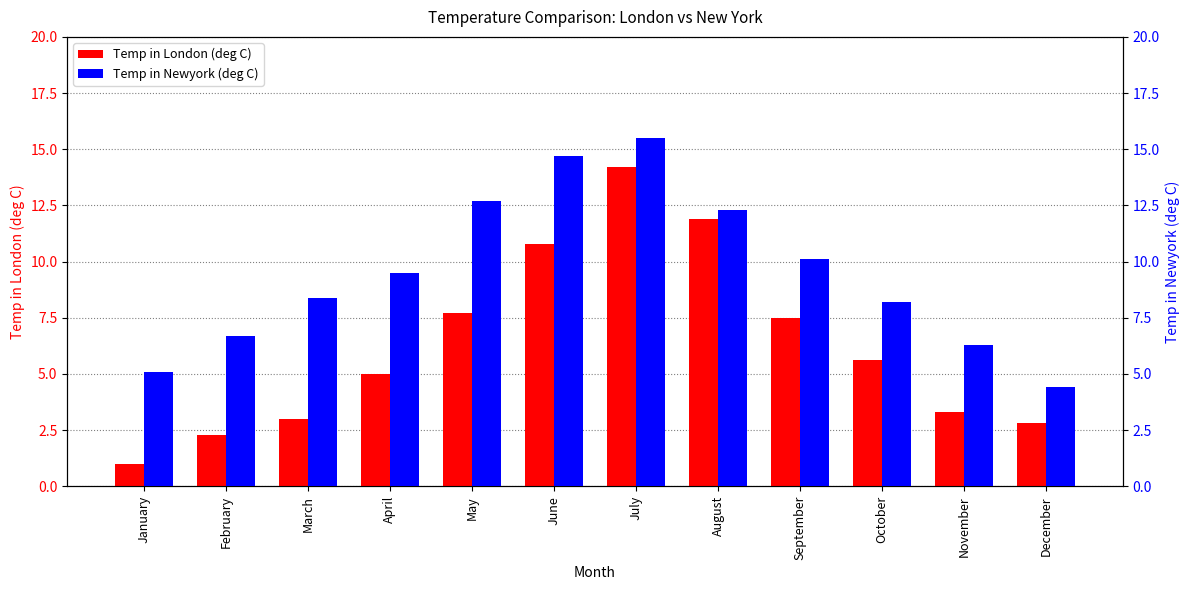

Reading left to right, what are all the values shown in this chart?

Temp in London (deg C): January=1.0	February=2.3	March=3.0	April=5.0	May=7.7	June=10.8	July=14.2	August=11.9	September=7.5	October=5.6	November=3.3	December=2.8
Temp in Newyork (deg C): January=5.1	February=6.7	March=8.4	April=9.5	May=12.7	June=14.7	July=15.5	August=12.3	September=10.1	October=8.2	November=6.3	December=4.4